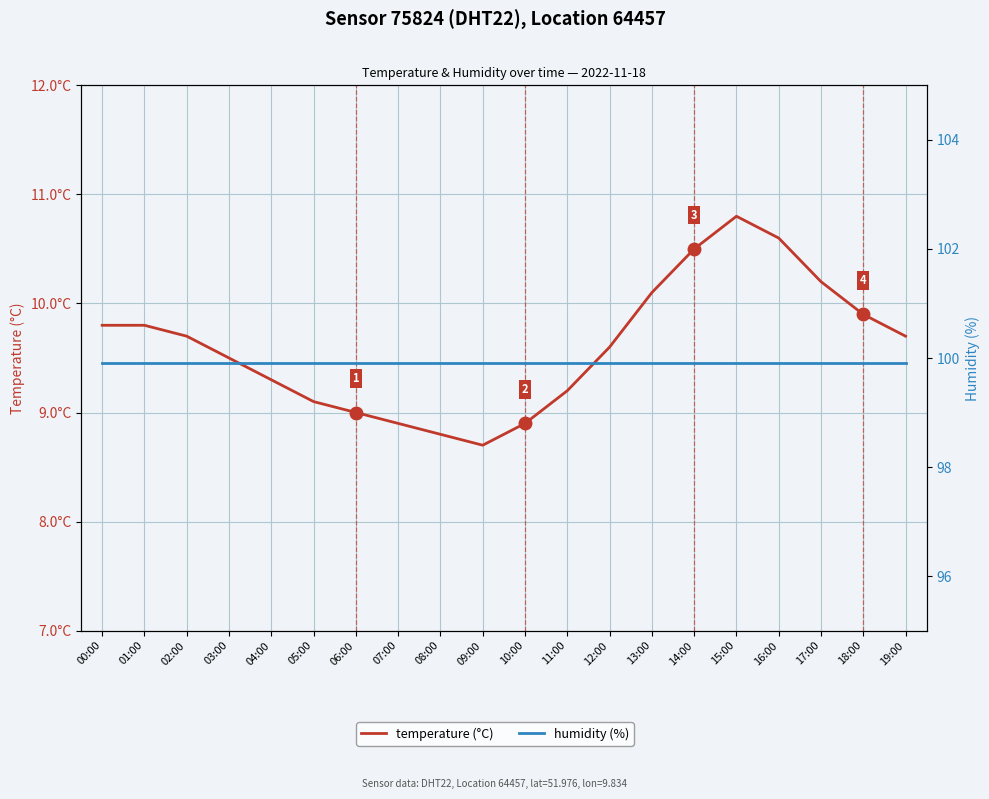

How many lines are shown in the chart?

2